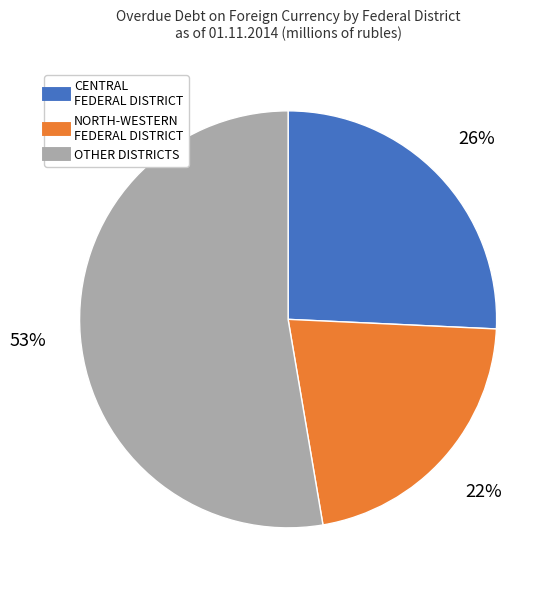

Is there a majority slice in this chart?

Yes